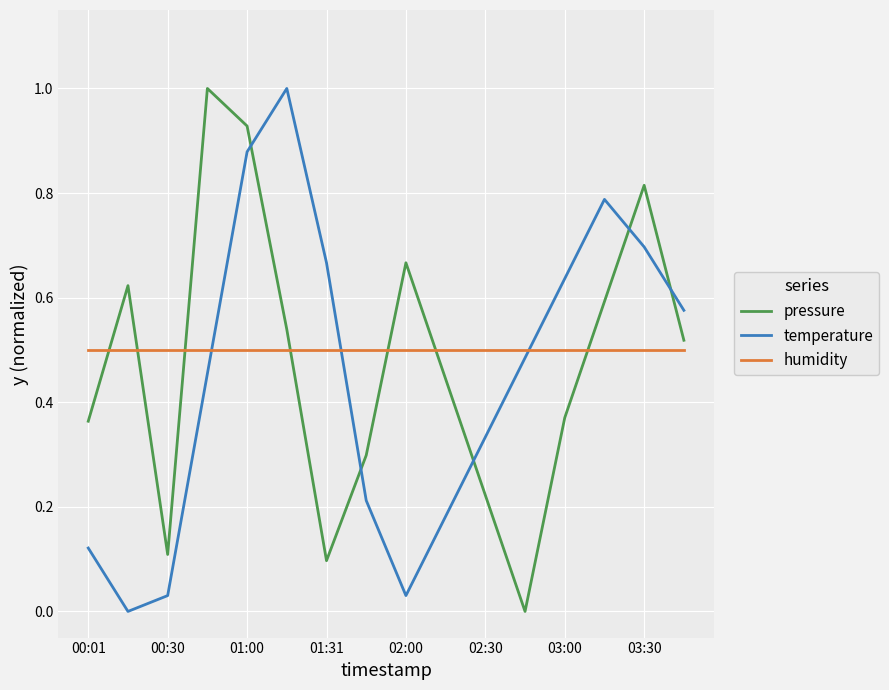

What is the maximum value for pressure?

1.0